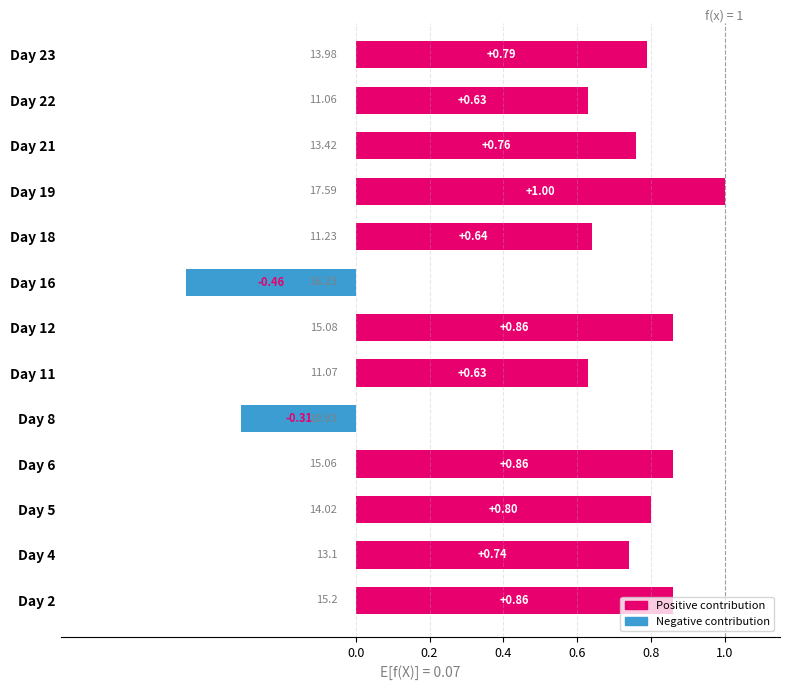

How many data points does each series have?

13